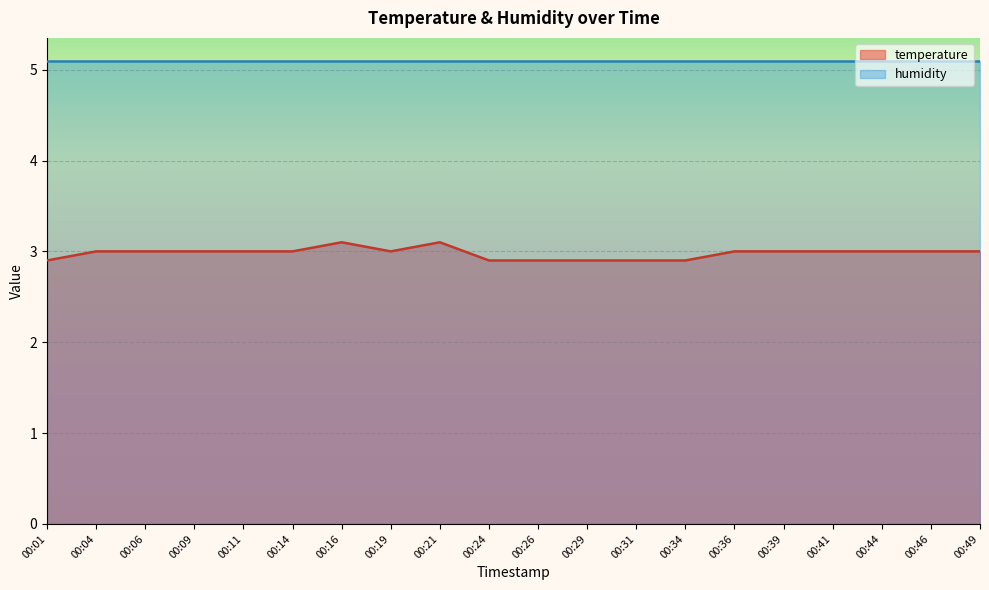

What is the smallest value displayed?

2.9